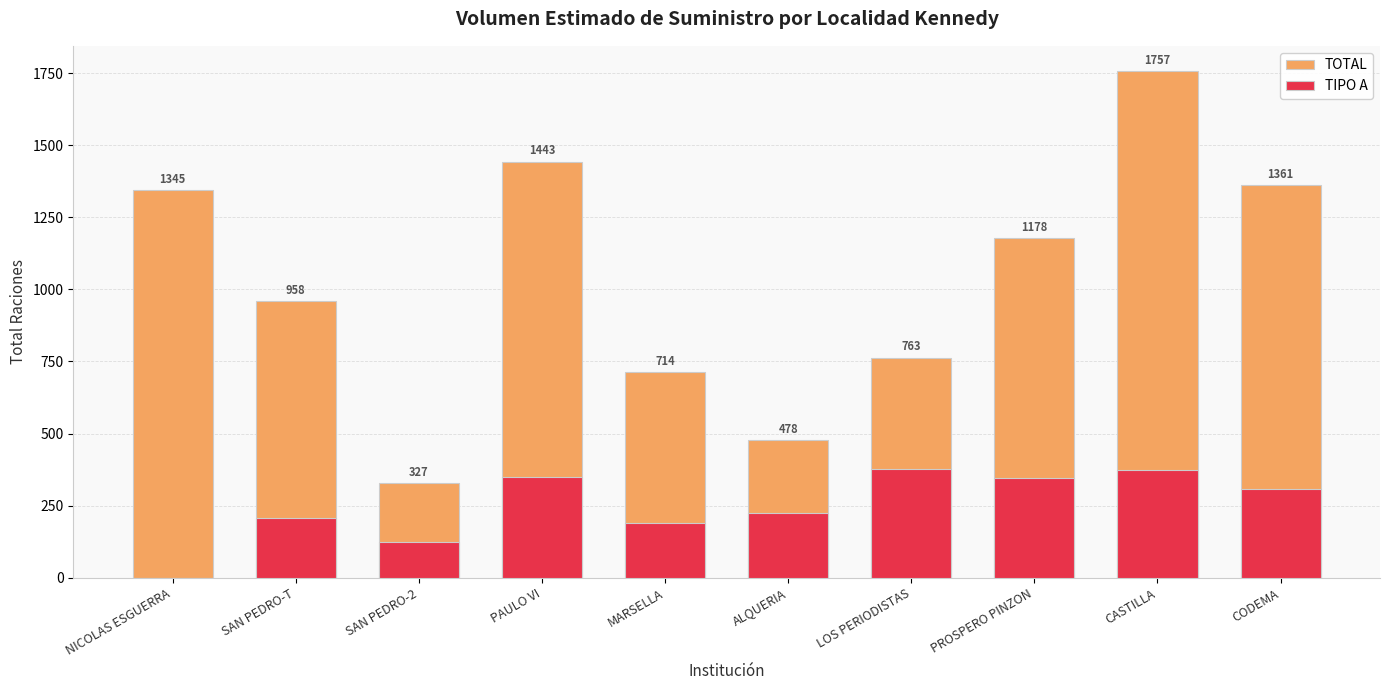

What is the average value of the TOTAL series?

1032